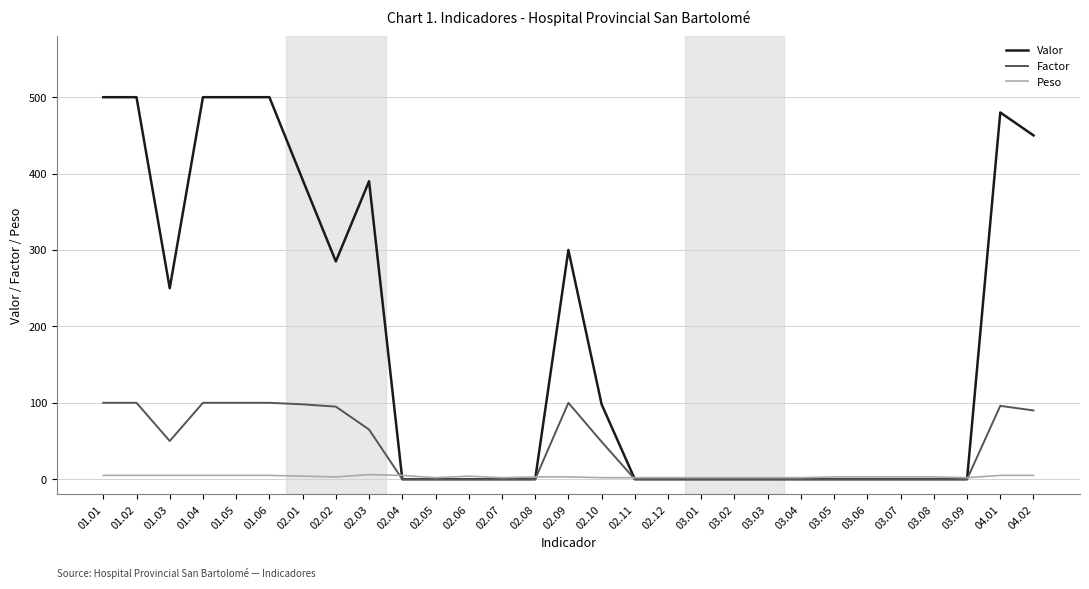

True or false: Factor has a value of 49 at 02.10.

True